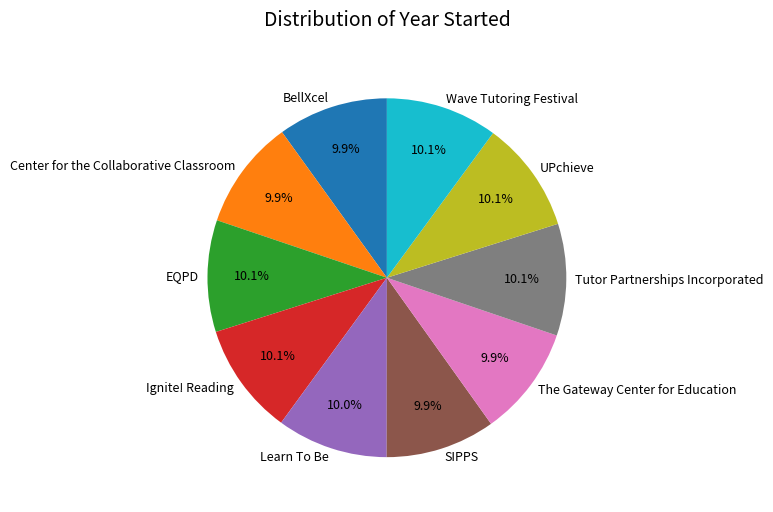

Does any single category account for the majority?

No